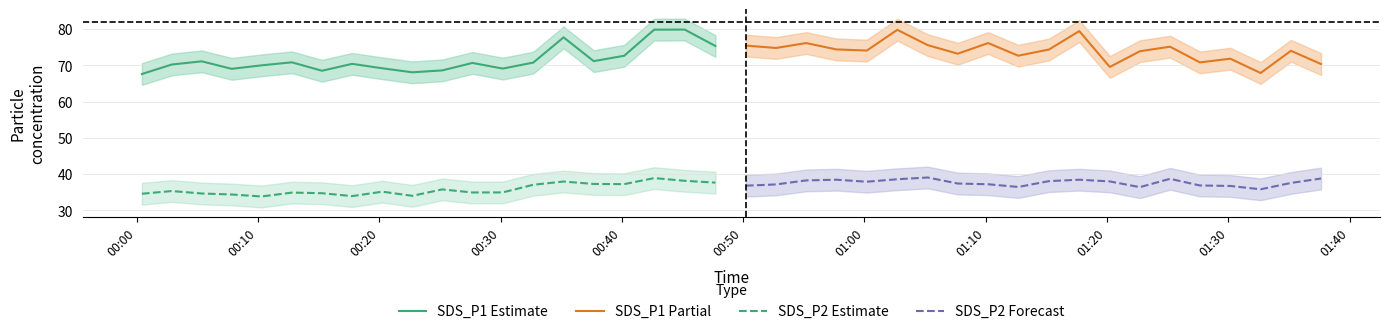

Which series has the largest total across all categories?

SDS_P1 Partial